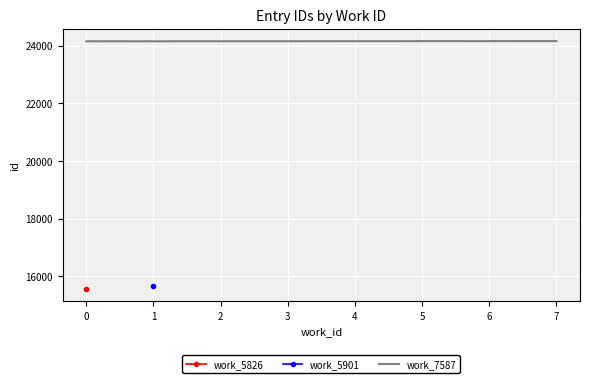

The value of work_7587 at 2 is 7832. True or false?

False